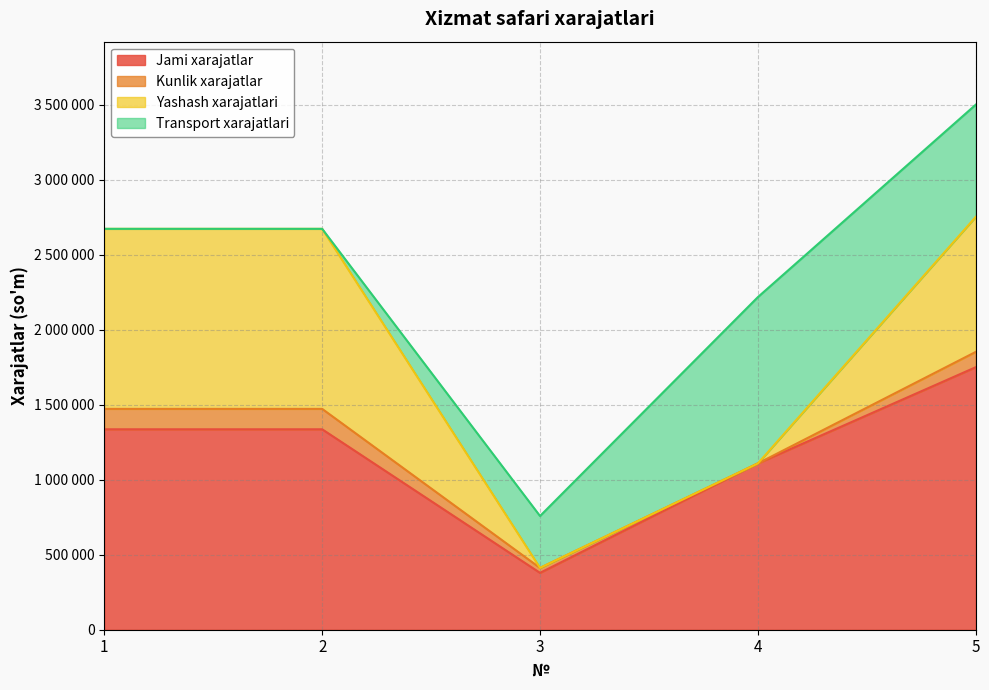

The Jami xarajatlar series shows 379000 at 3. True or false?

True